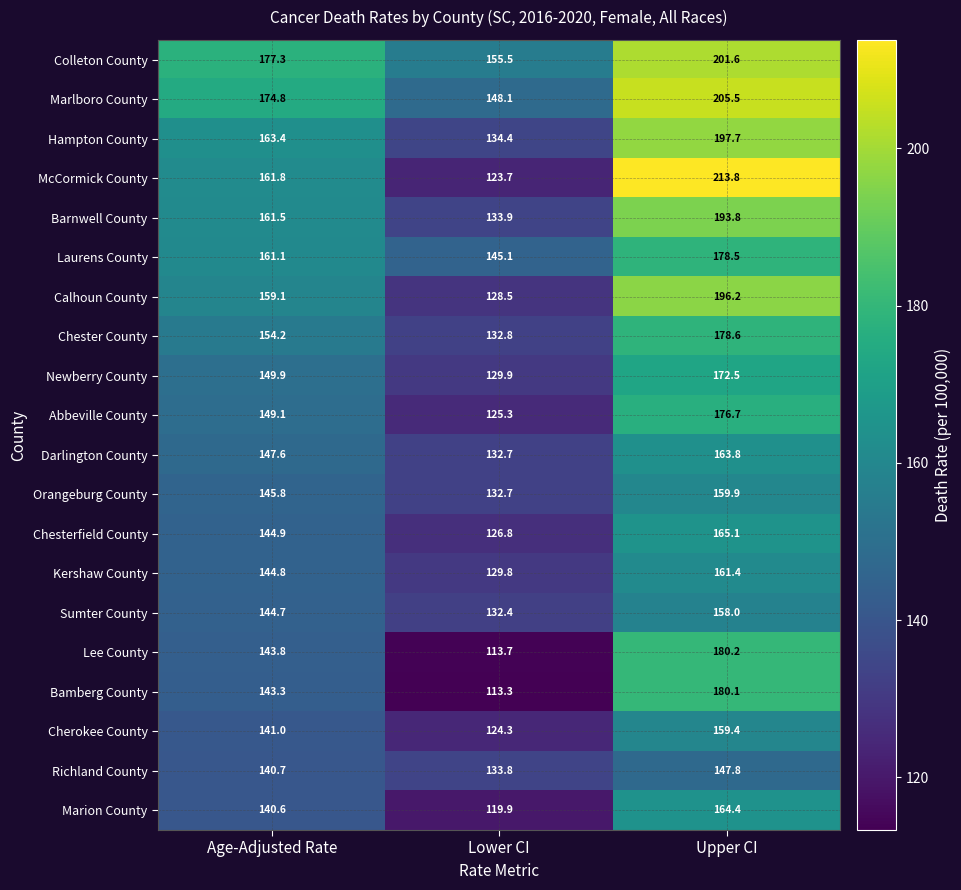

Is it true that McCormick County equals 100.3 at Age-Adjusted Rate?

False